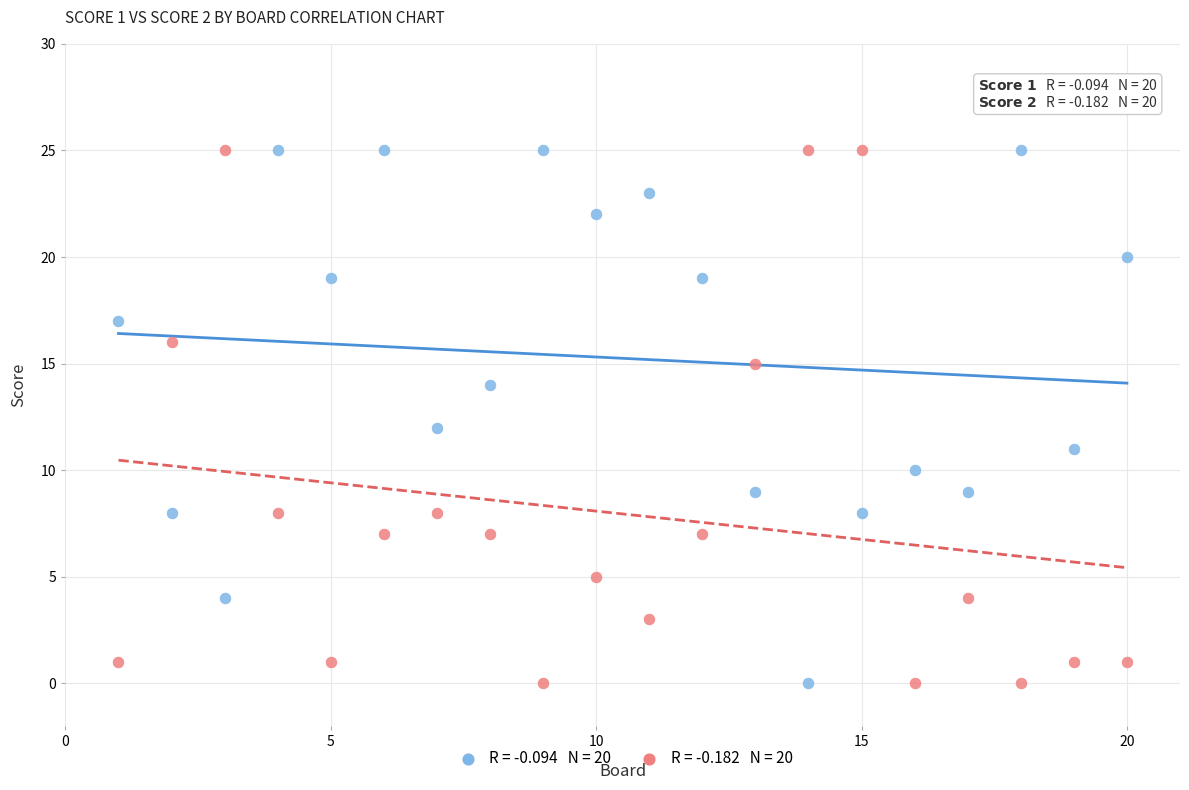

Across all data points, what is the range of X values (max minus min)?

19